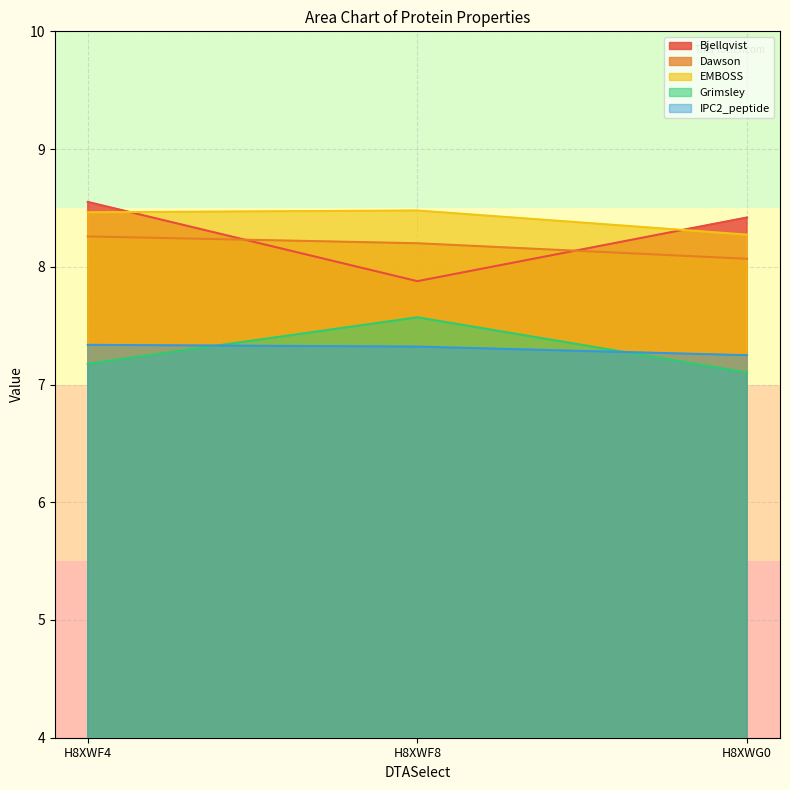

What is the spread (max minus min) of values at H8XWF4?

1.4